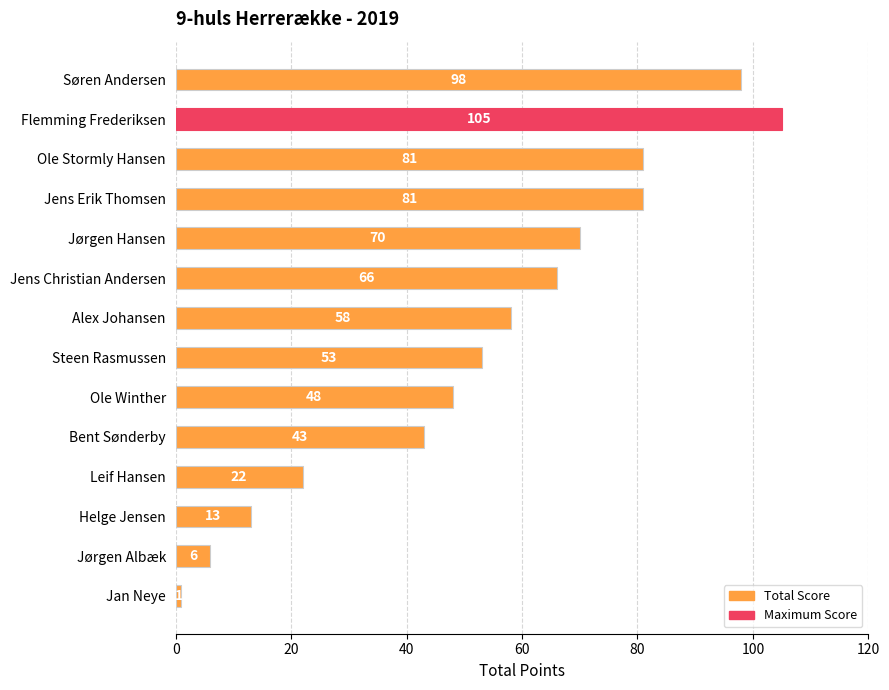

Which label corresponds to the smallest value in the chart?

Jan Neye